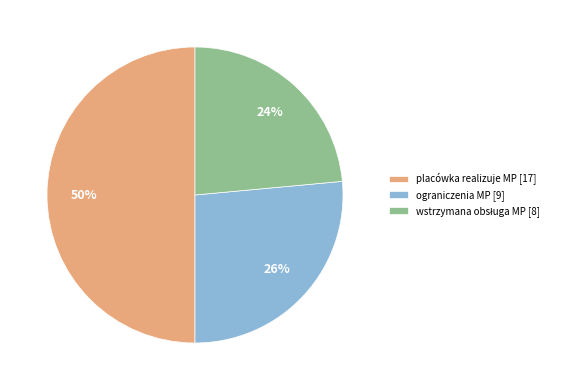

The placówka realizuje MP [17] slice represents 50% of the pie. True or false?

True